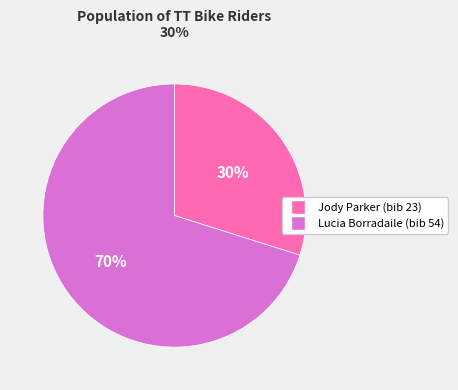

To the nearest percent, what is the difference between the largest and smallest slice percentages?

40%